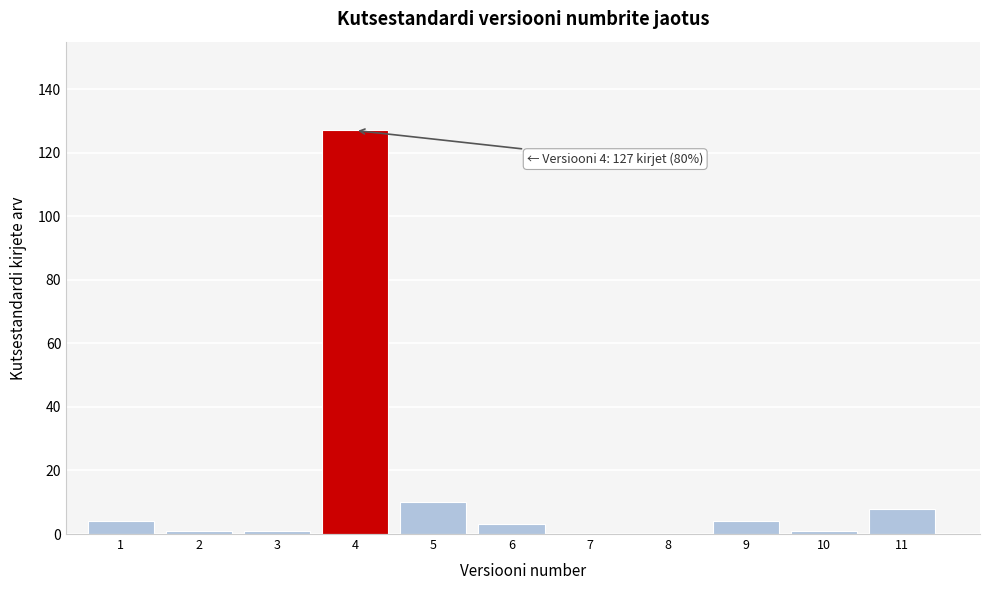

Reading left to right, list all the values displayed in this chart.

1=4	2=1	3=1	4=127	5=10	6=3	7=0	8=0	9=4	10=1	11=8